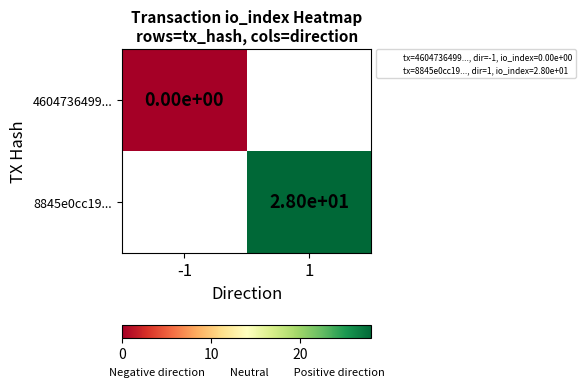

List the series in order of their overall mean, lowest first.

4604736499..., 8845e0cc19...